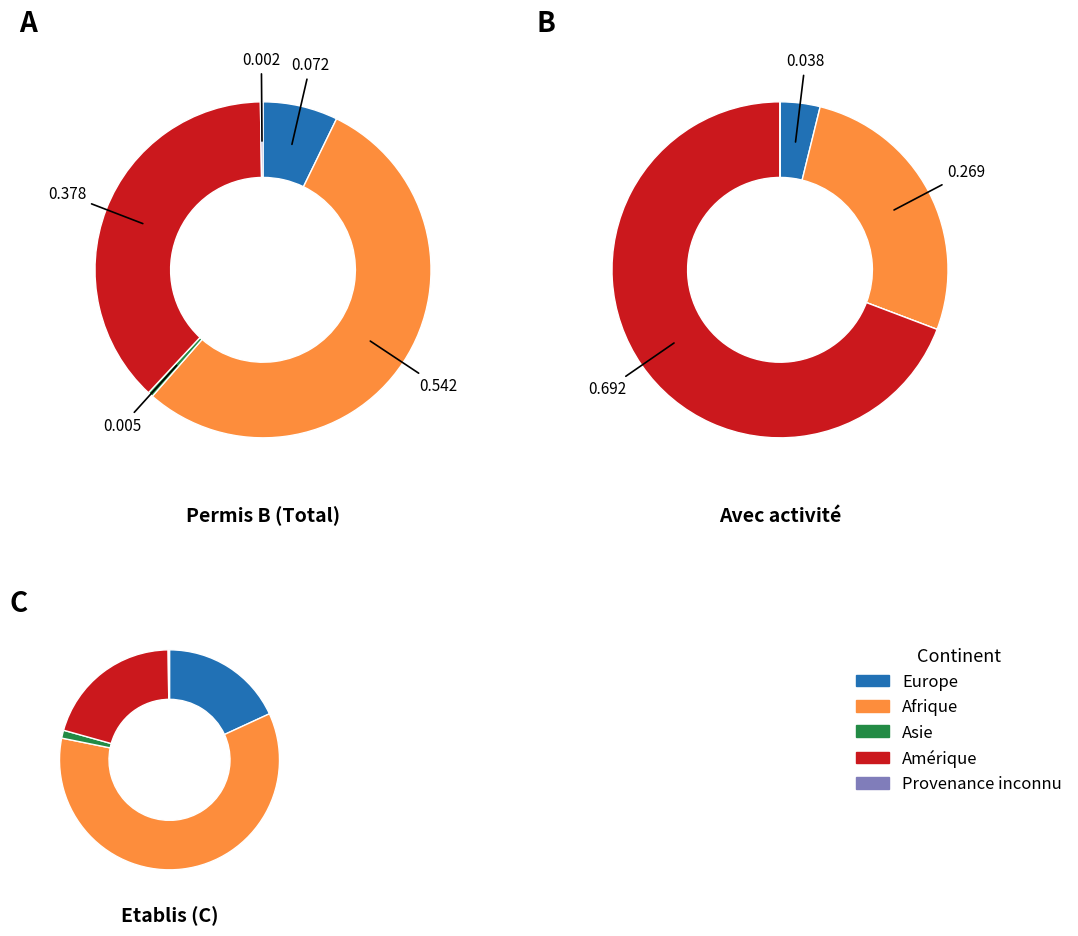

Between Afrique and Provenance inconnu, which is larger?

Afrique